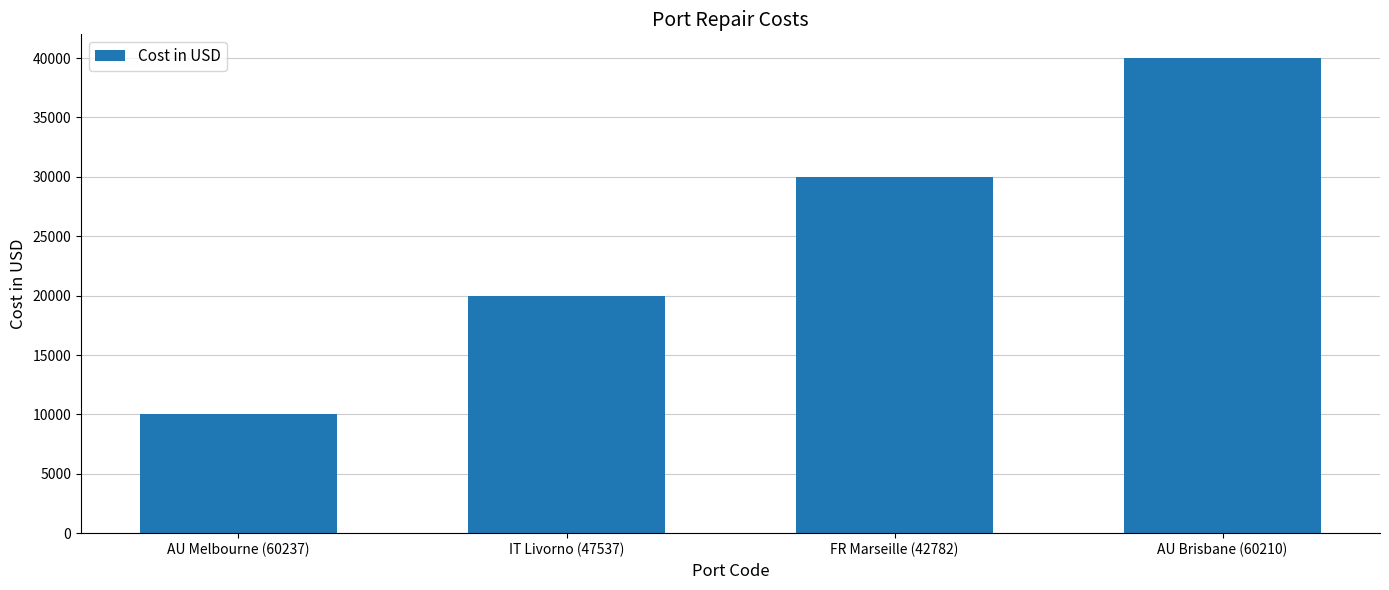

How many bars are there in total?

4